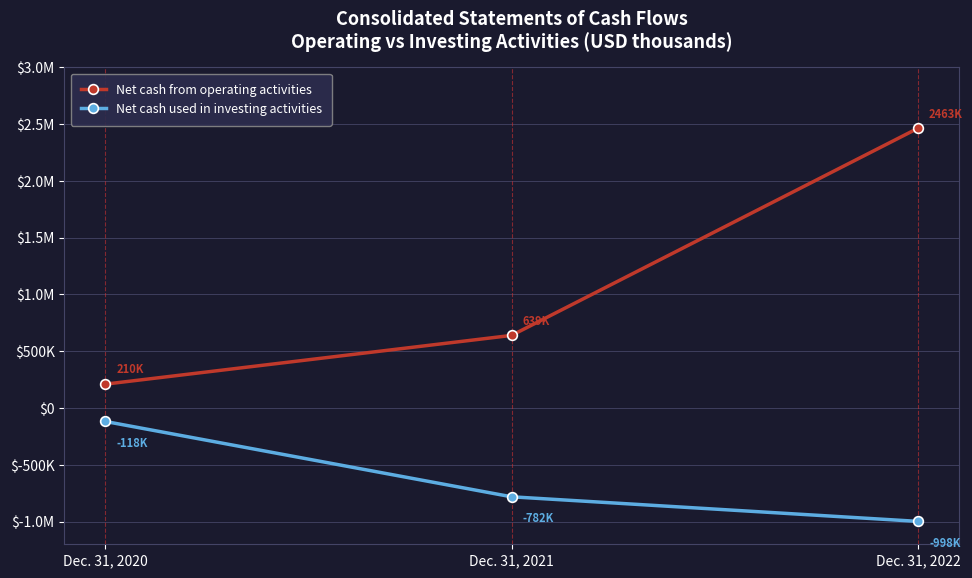

At Dec. 31, 2021, list the series in order from largest to smallest.

Net cash from operating activities, Net cash used in investing activities